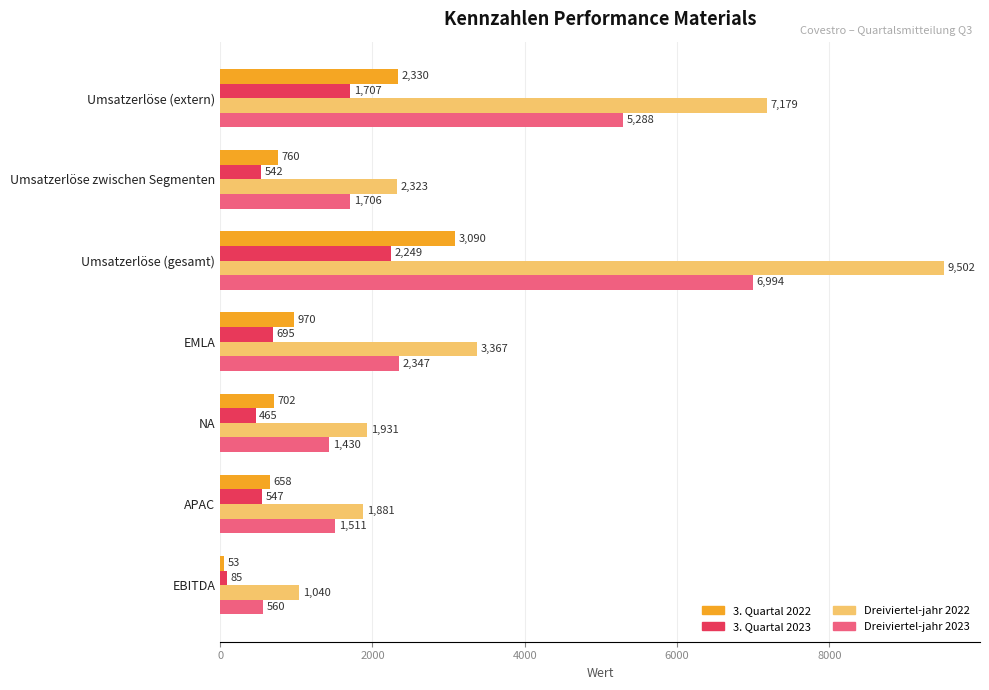

True or false: 3. Quartal 2022 has a value of 1368 at EMLA.

False